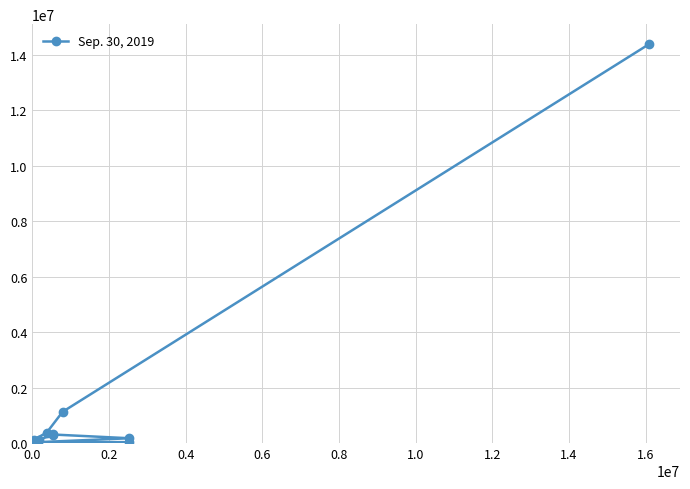

What is the maximum value shown in the chart?

14381912